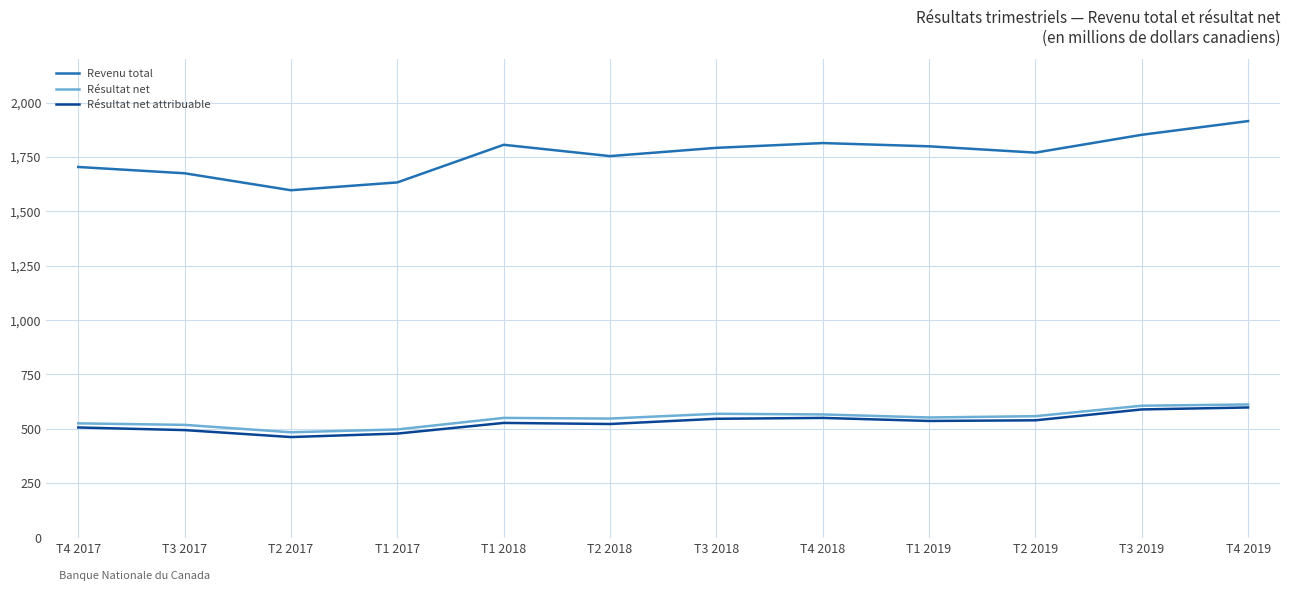

True or false: Revenu total has a value of 1915 at T4 2019.

True